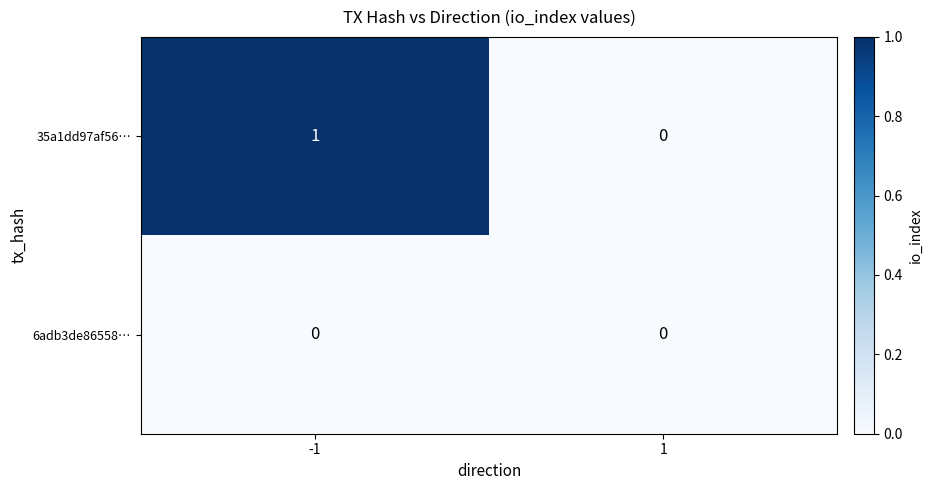

The value of 6adb3de86558… at -1 is 0. True or false?

True